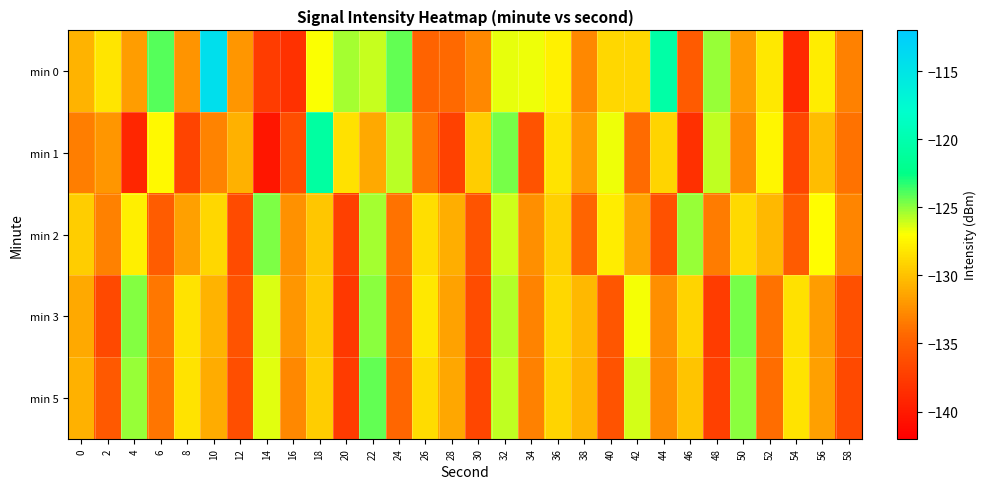

List the series in order of their peak value, lowest first.

min 2, min 3, min 5, min 1, min 0